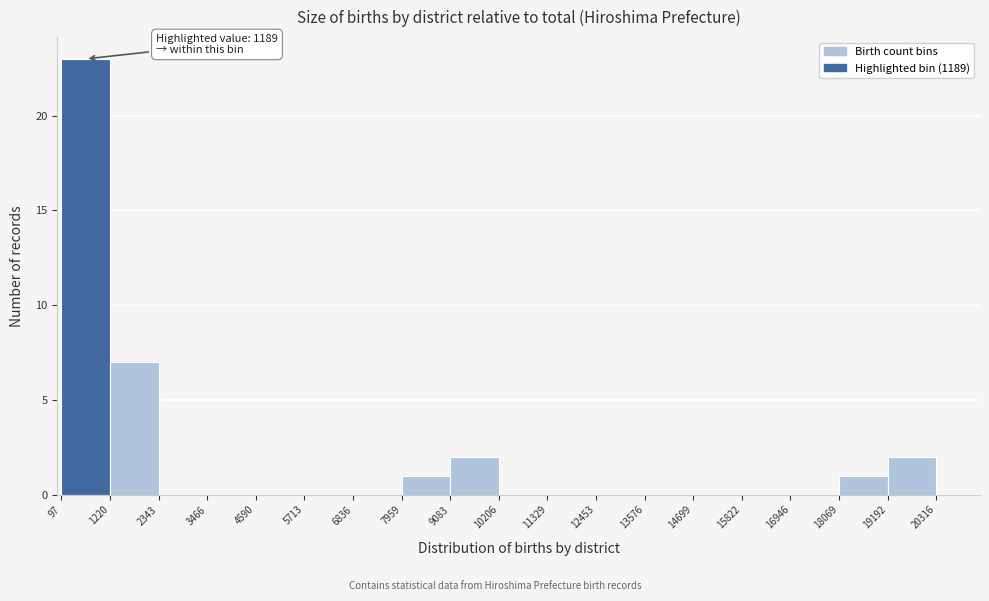

Over which range of the x-axis is the bar tallest?

97 to 1220